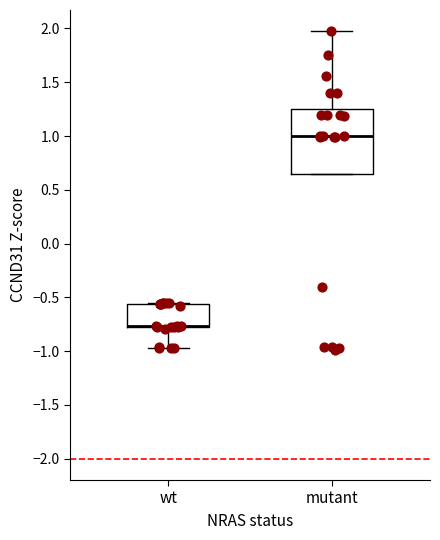

Which box is the tallest, from its lower edge to its upper edge?

mutant